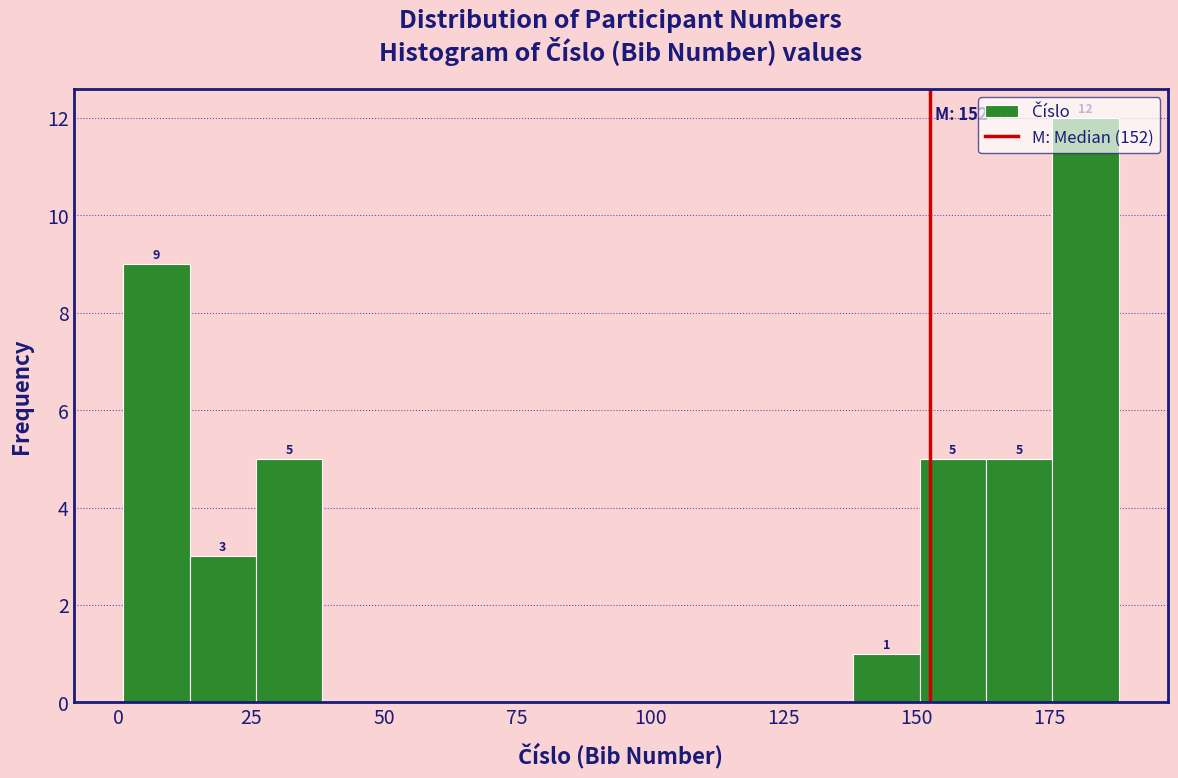

Around what value on the x-axis is the tallest bar? Give the approximate position of its centre, as read against the axis.

180